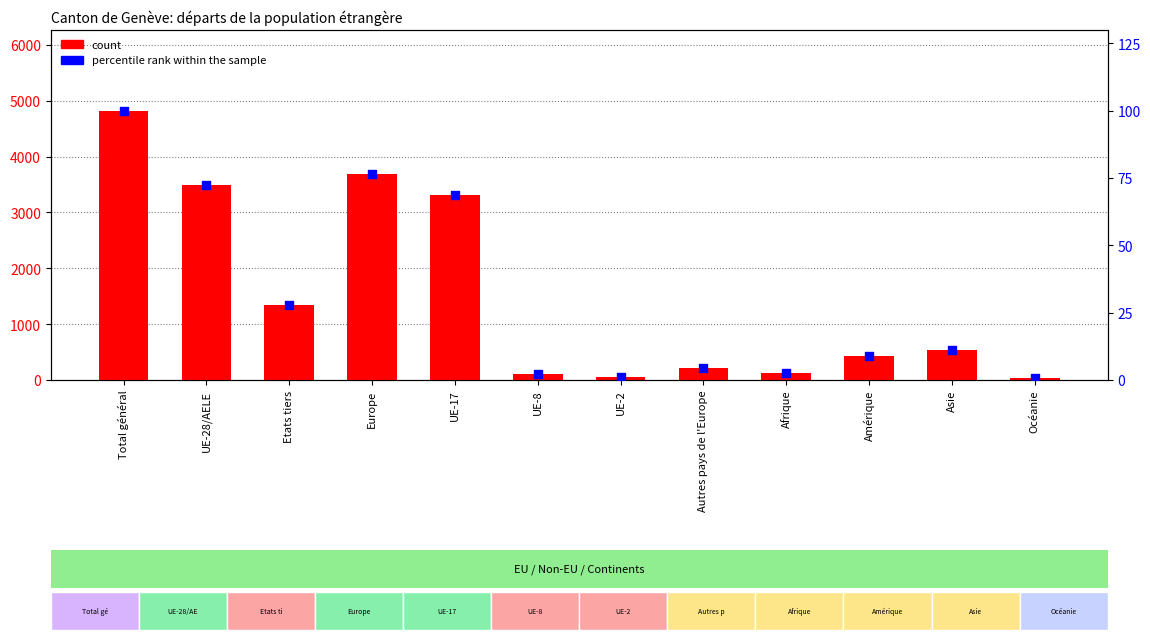

What is the total value across all series at Amérique?

434.8